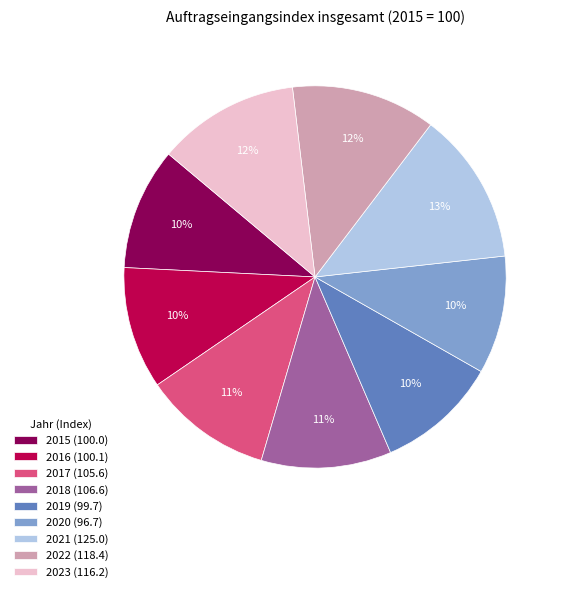

Does any single category account for the majority?

No